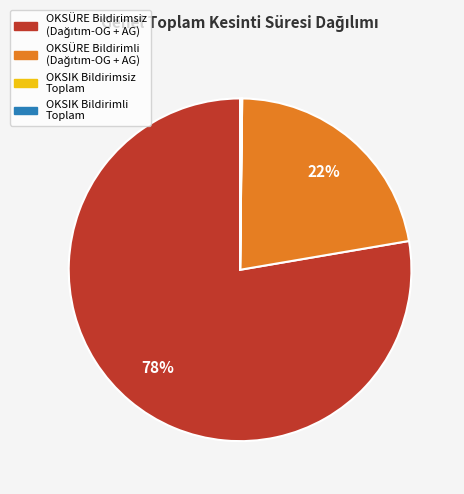

To the nearest percent, what is the average slice percentage?

25%